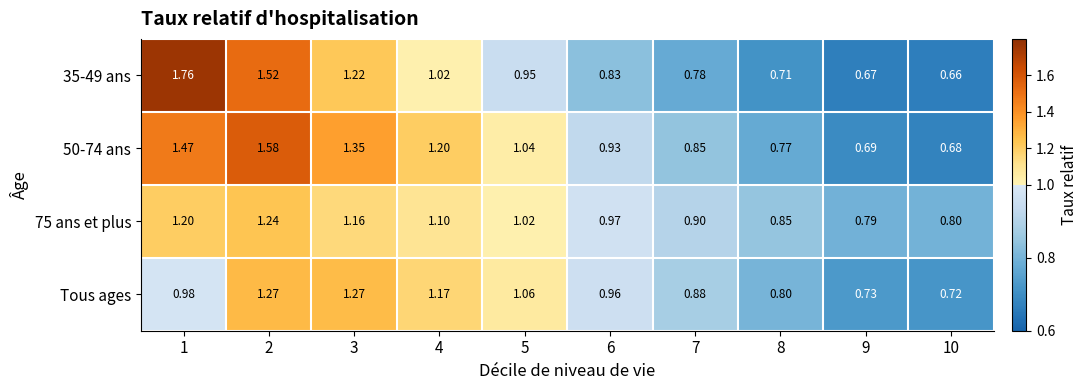

Is the value of 35-49 ans at 7 greater than the value of Tous ages at 8?

No